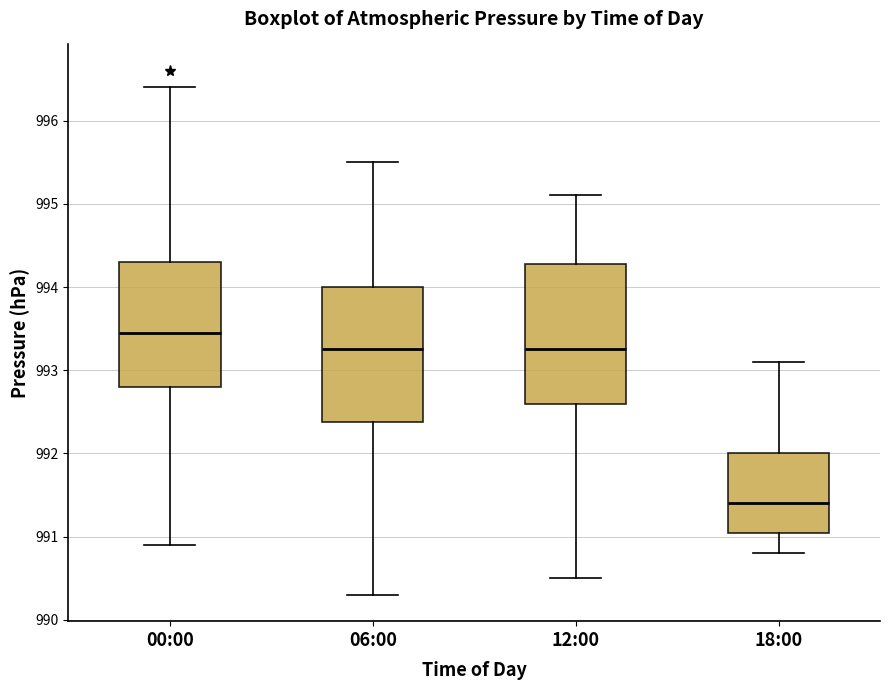

Which box's median line is the lowest?

18:00